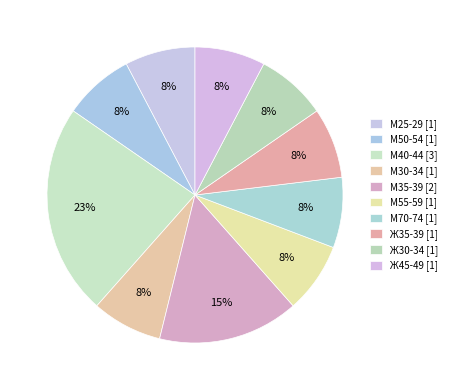

Do М35-39 and М50-54 together represent more than half of the pie?

No